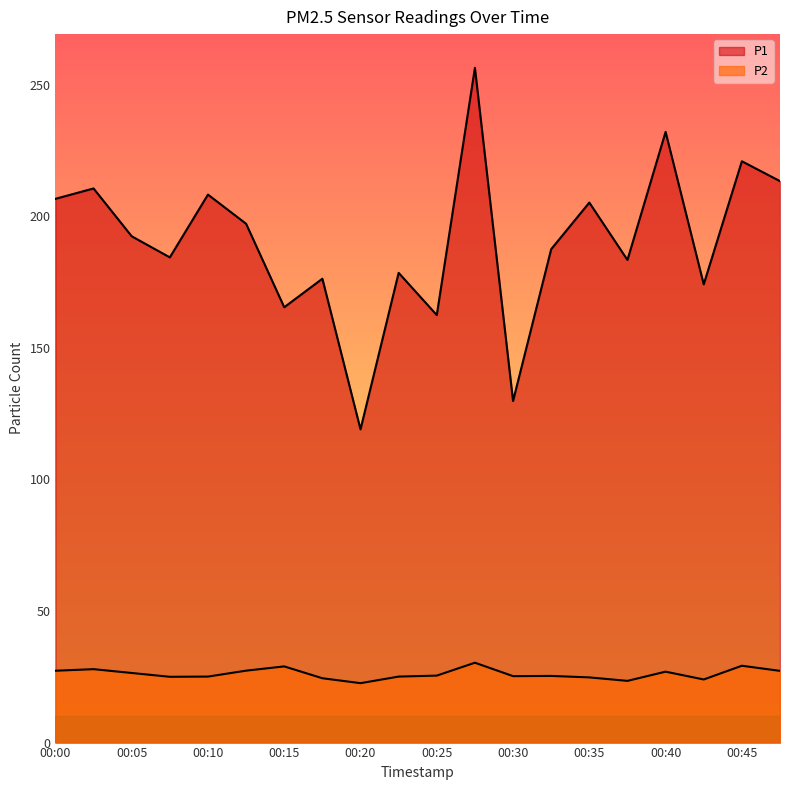

Where is the first local maximum for P2?

00:03